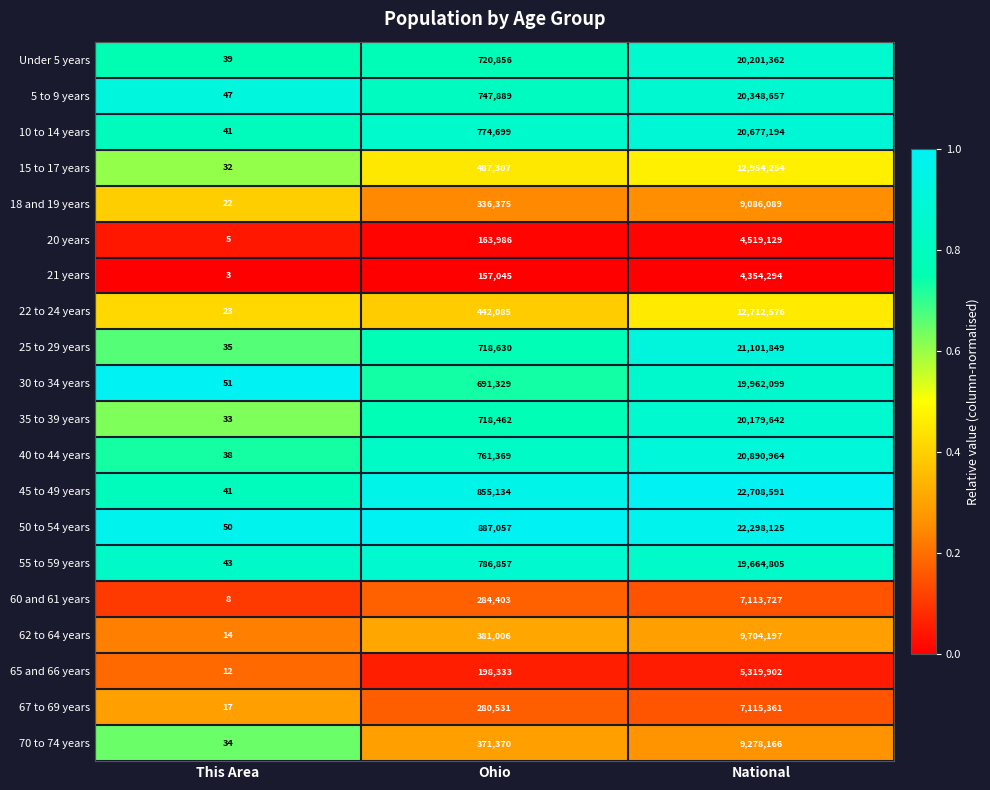

Rank the categories by 30 to 34 years value from lowest to highest.

This Area, Ohio, National